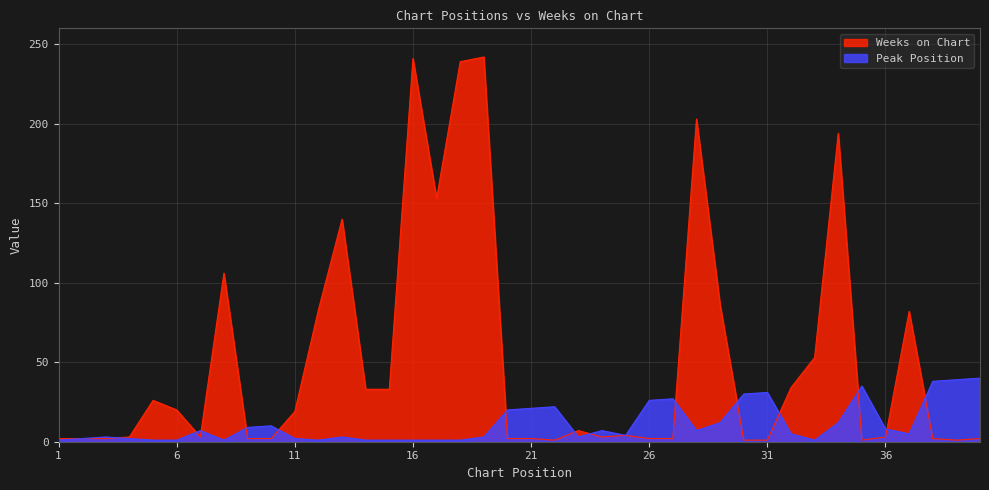

How many values in the Weeks on Chart series exceed 4?

19